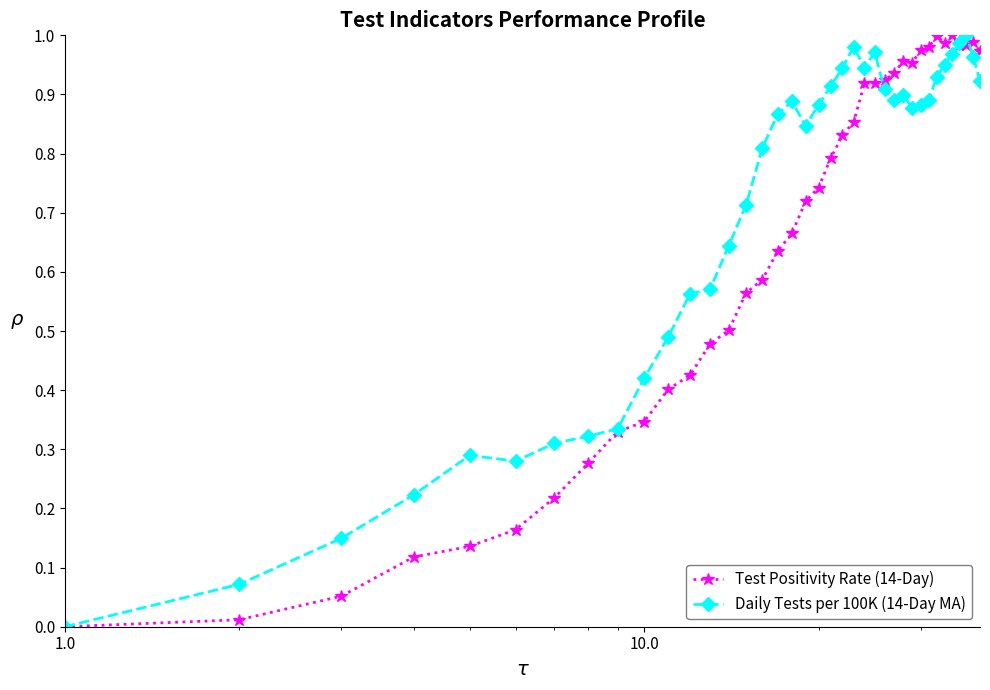

What is the sum of all Daily Tests per 100K (14-Day MA) values?

26.5